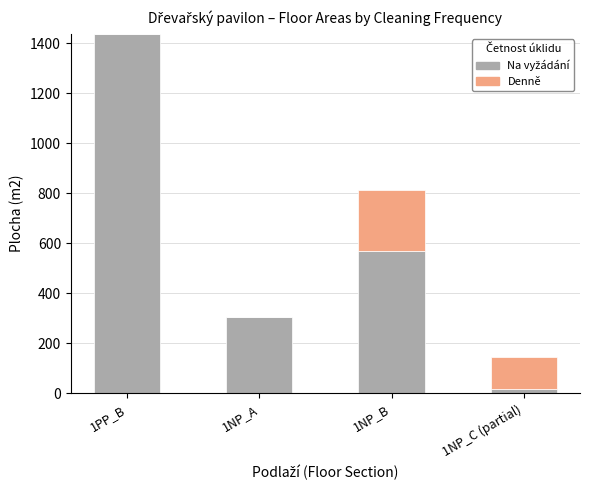

At which category is the sum across all series the highest?

1PP_B